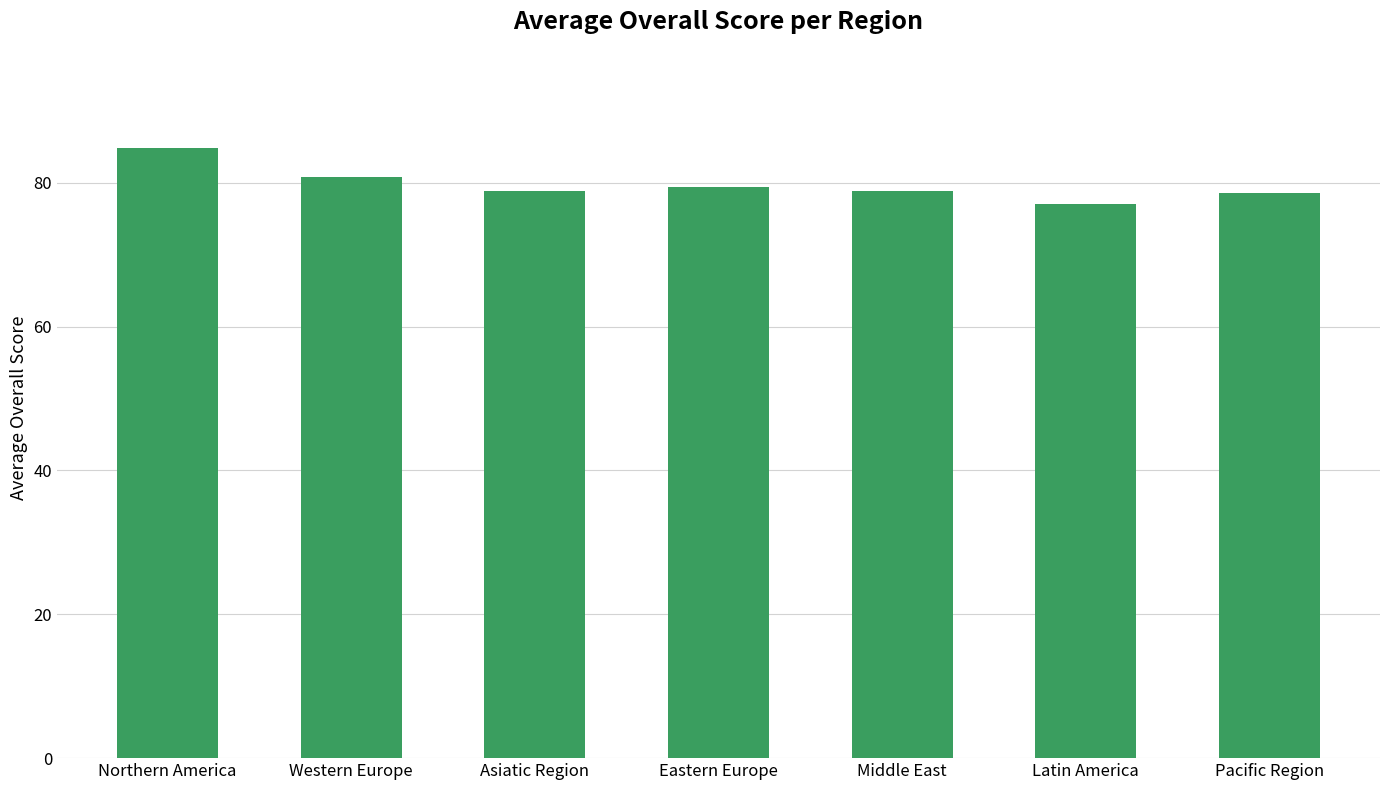

What position from the left is Asiatic Region?

3